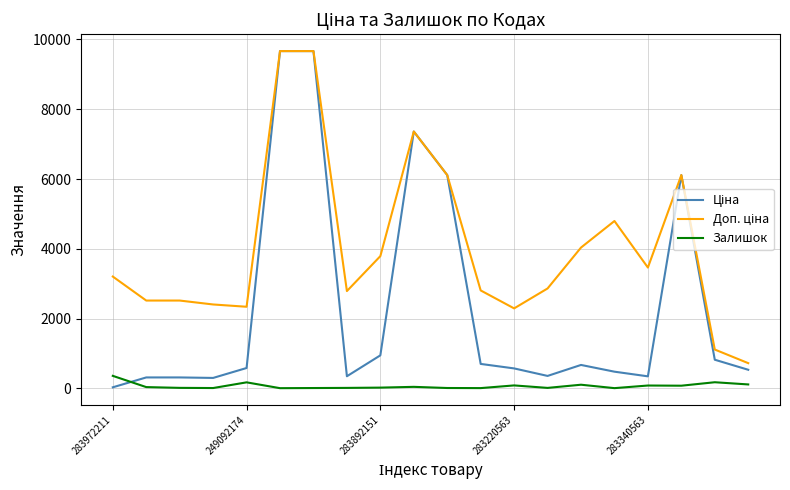

How many series are shown in this chart?

3